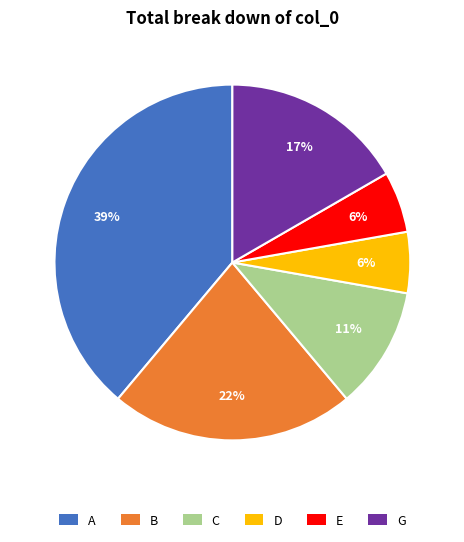

Which has a higher value, E or A?

A